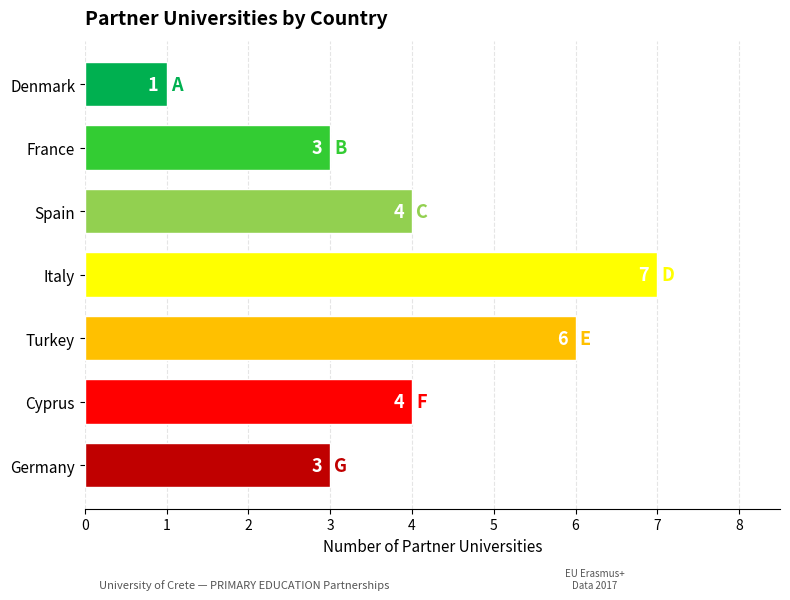

Reading top to bottom, list all the values displayed in this chart.

Denmark=1	France=3	Spain=4	Italy=7	Turkey=6	Cyprus=4	Germany=3